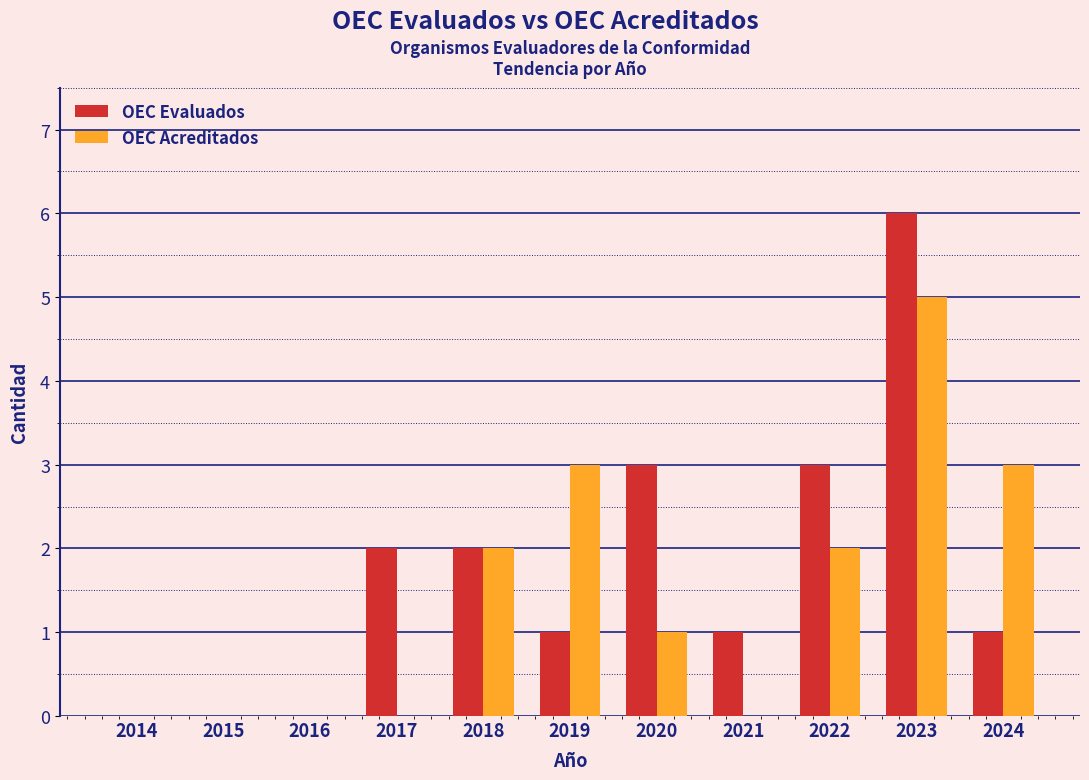

Reading right to left, extract all data points from this chart.

OEC Evaluados: 2024=1	2023=6	2022=3	2021=1	2020=3	2019=1	2018=2	2017=2	2016=0	2015=0	2014=0
OEC Acreditados: 2024=3	2023=5	2022=2	2021=0	2020=1	2019=3	2018=2	2017=0	2016=0	2015=0	2014=0